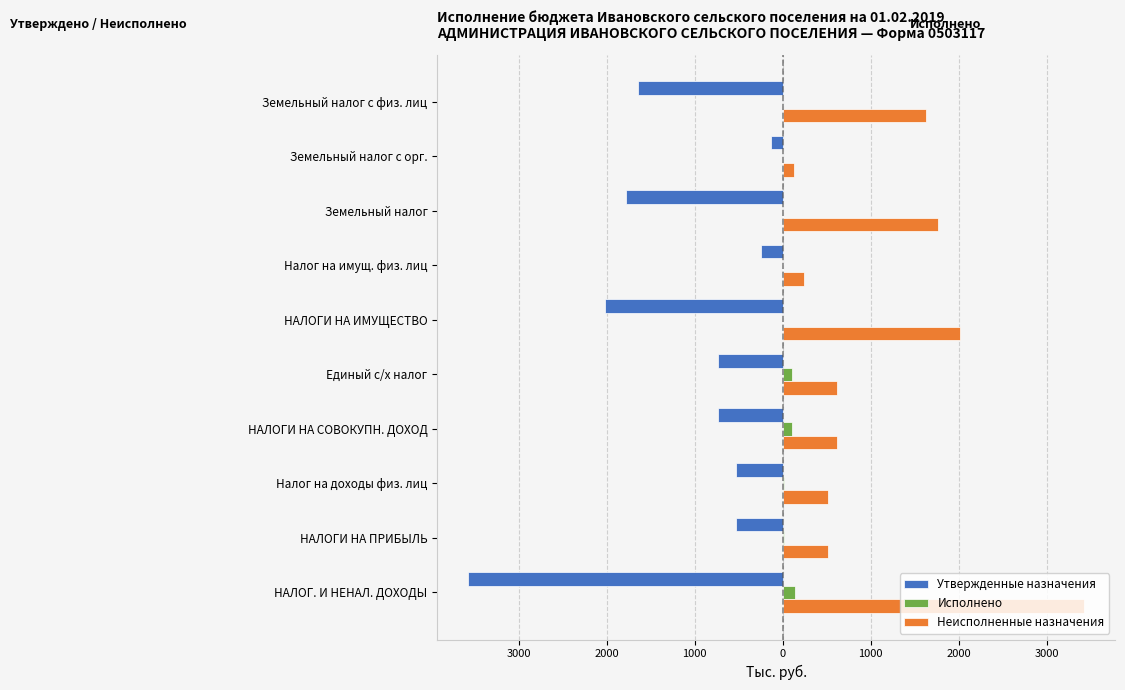

Which series has the largest total across all categories?

Неисполненные назначения